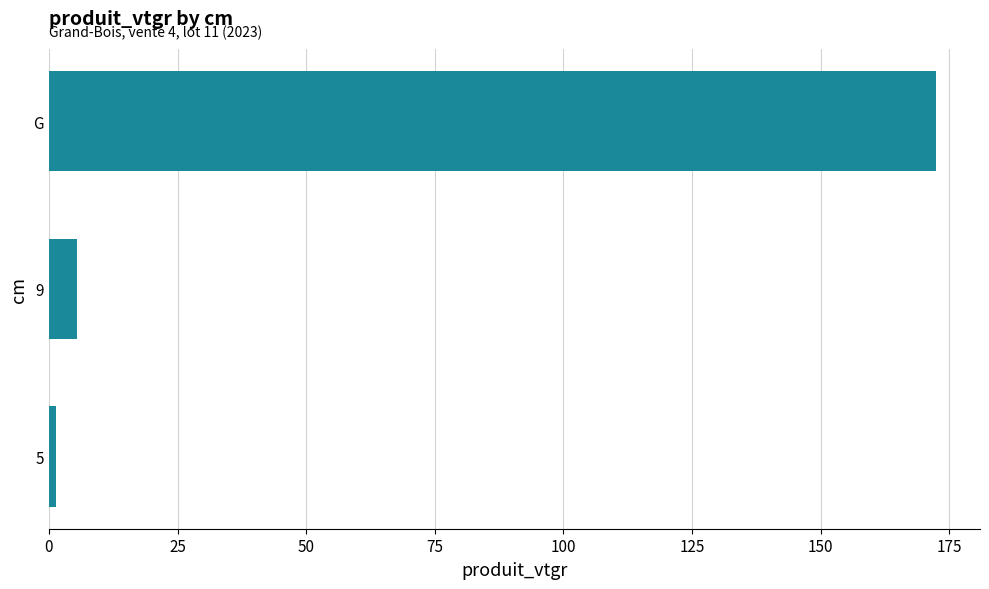

The chart shows a value of 172.4 at G. True or false?

True